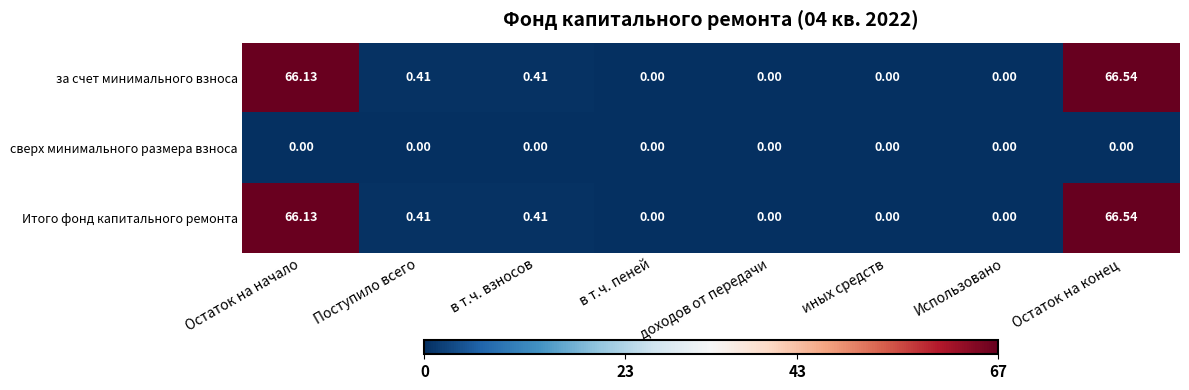

At which category is the sum across all series the highest?

Остаток на конец